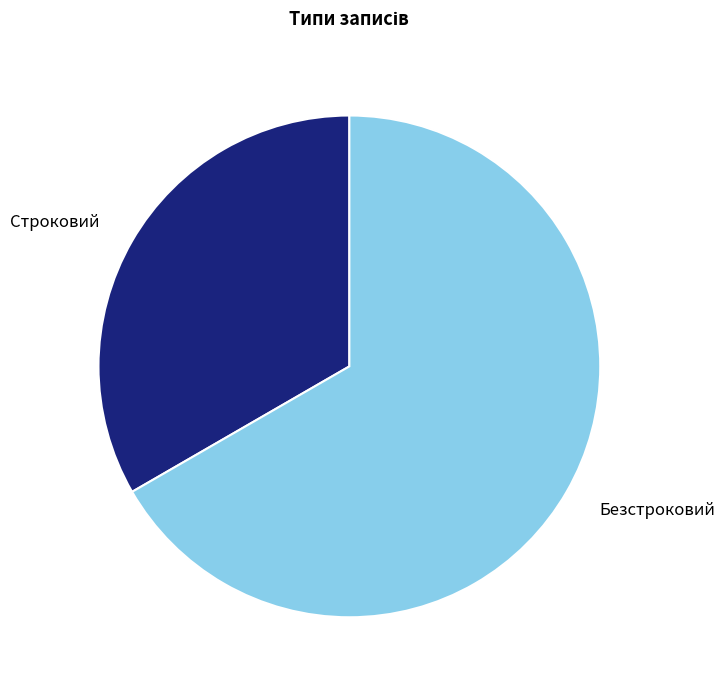

How many segments does this pie chart have?

2